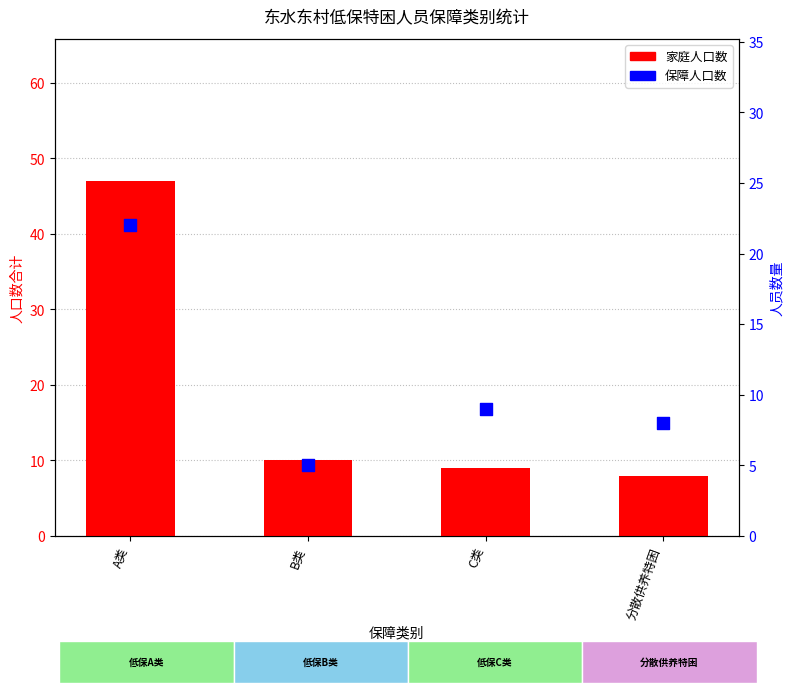

What are all the series names shown in the legend?

家庭人口数, 保障人口数